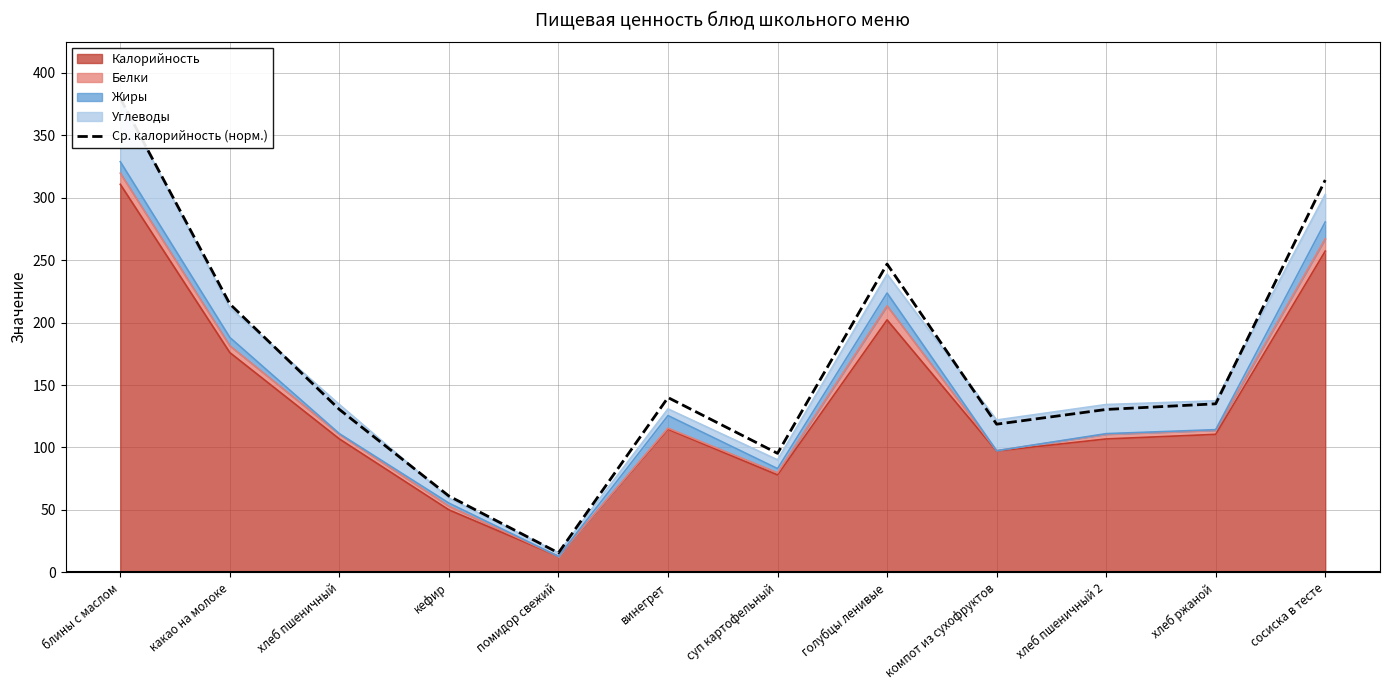

Which category has the highest value across all series?

блины с маслом